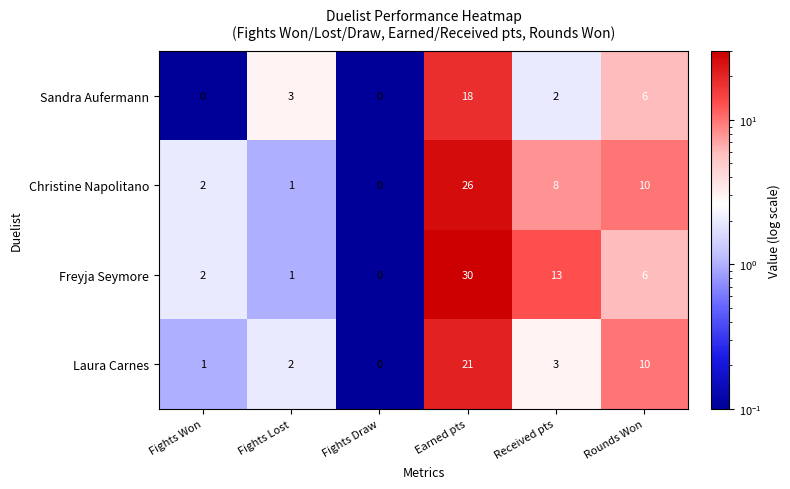

Which series changed the most between Fights Lost and Received pts?

Freyja Seymore